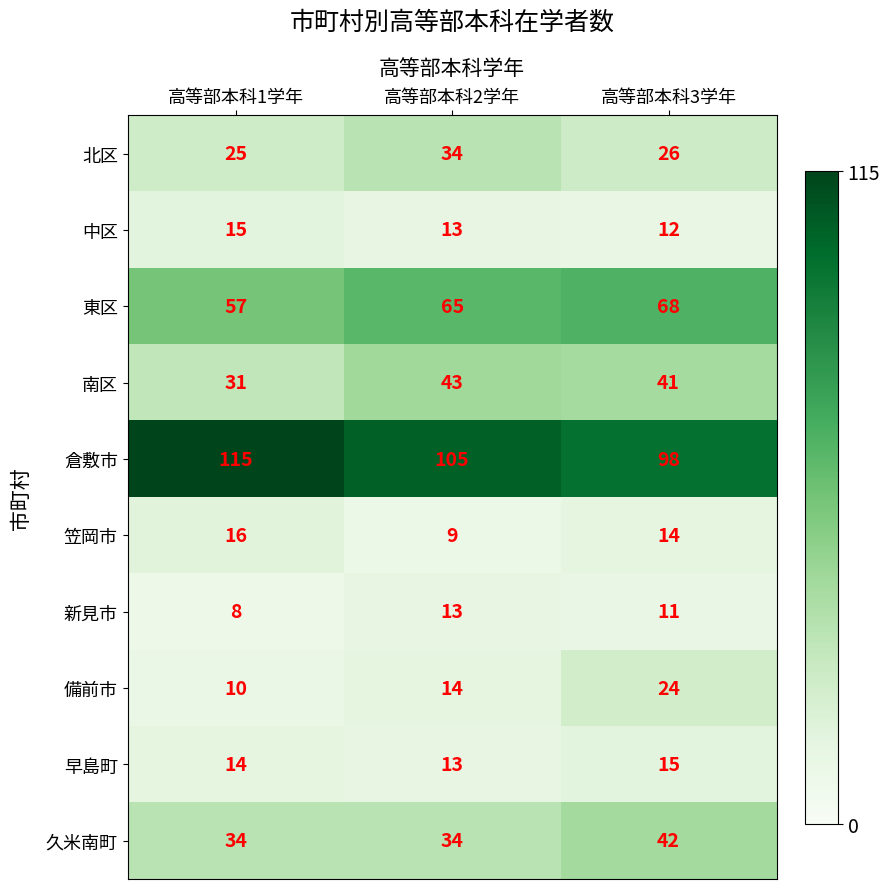

At 高等部本科1学年, list the series in order from largest to smallest.

倉敷市, 東区, 久米南町, 南区, 北区, 笠岡市, 中区, 早島町, 備前市, 新見市